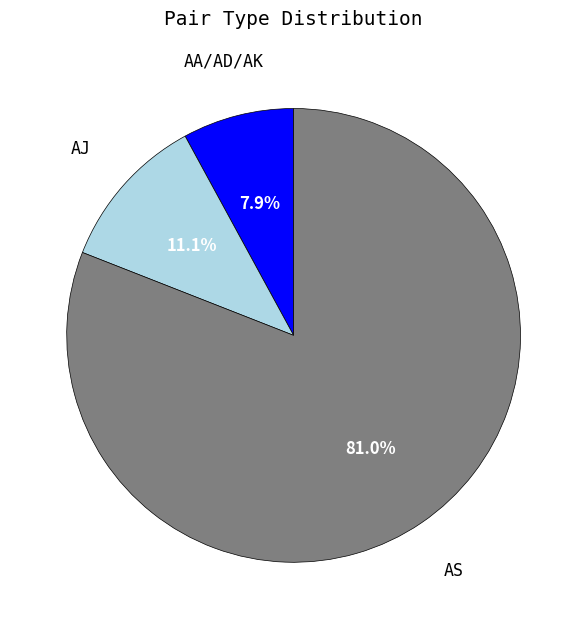

Does any single category account for the majority?

Yes